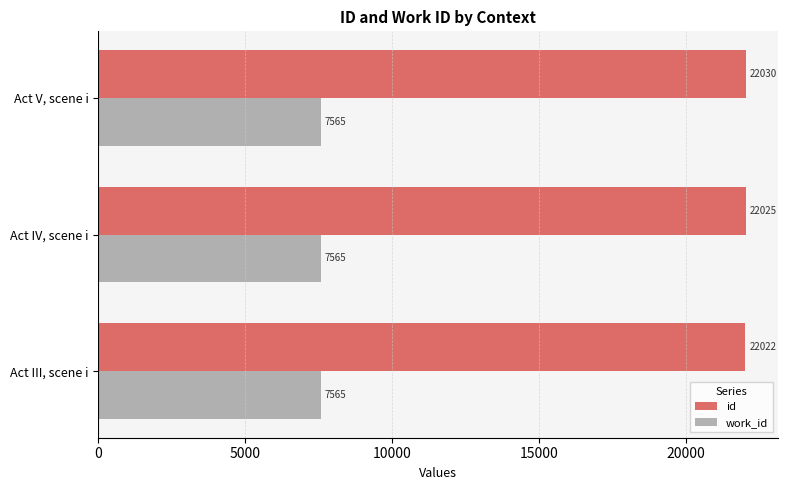

Which series has the largest total across all categories?

id